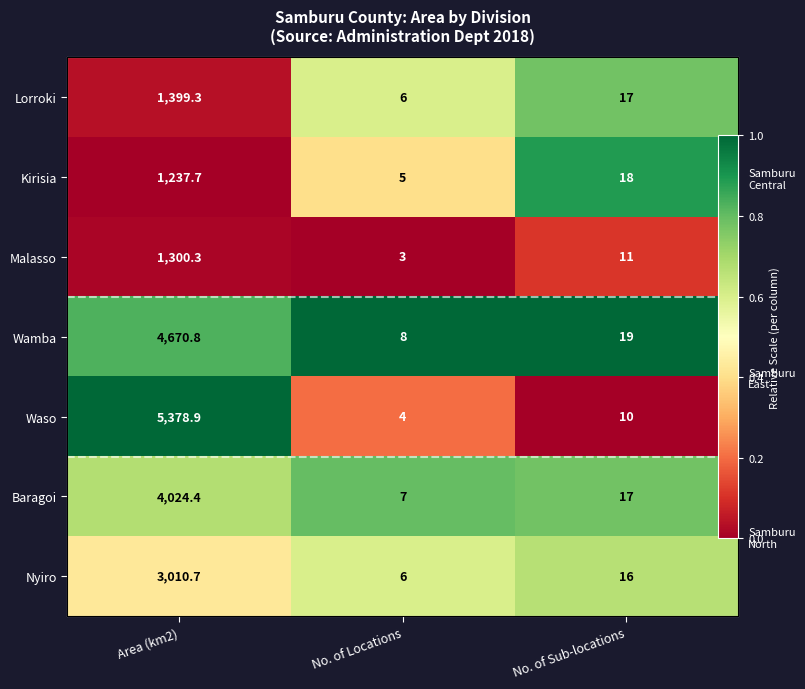

Which category has the lowest value across all series?

Area (km2)